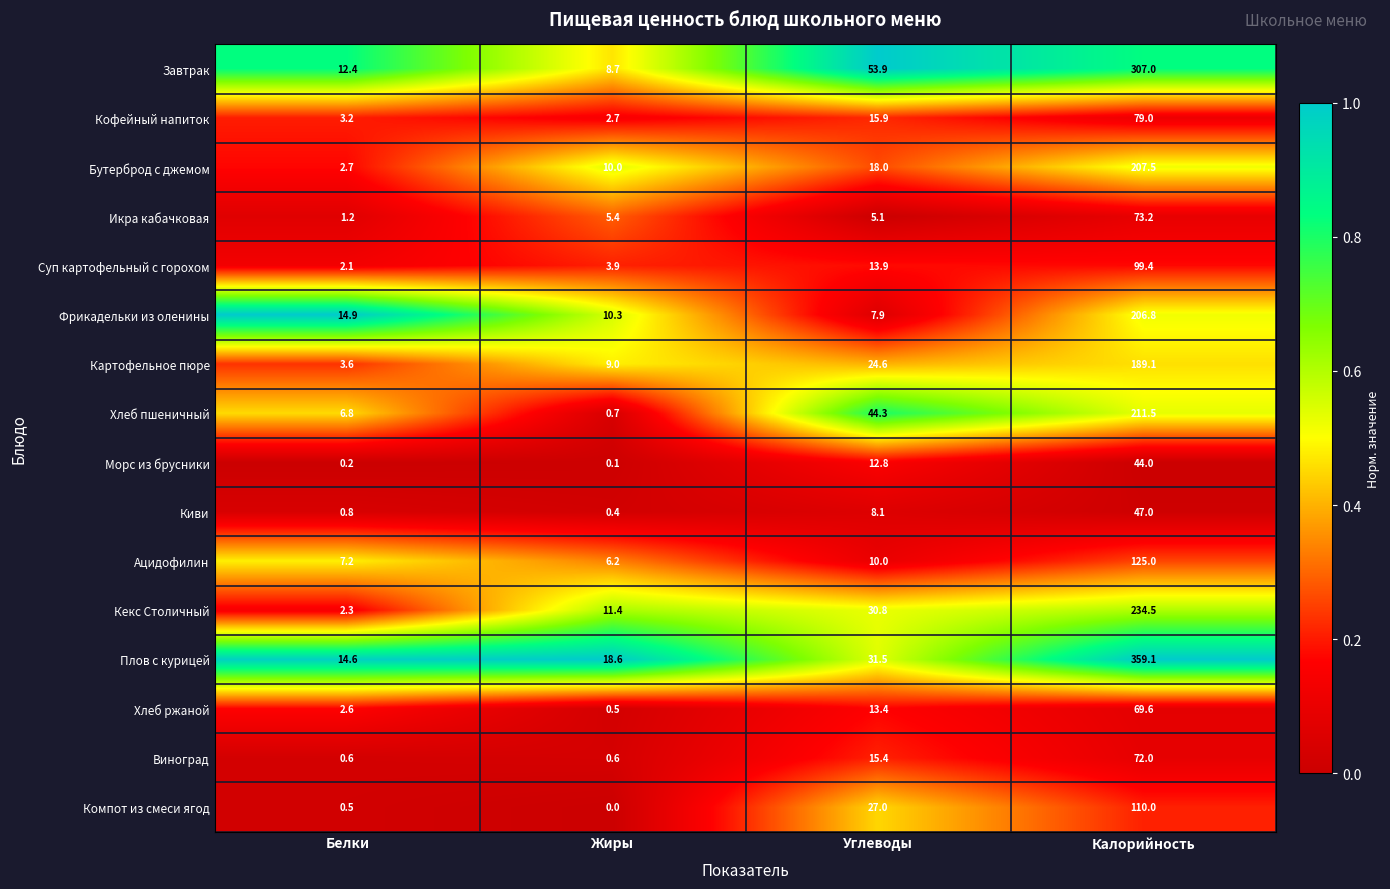

List the series in order of their peak value, highest first.

Плов с курицей, Завтрак, Кекс Столичный, Хлеб пшеничный, Бутерброд с джемом, Фрикадельки из оленины, Картофельное пюре, Ацидофилин, Компот из смеси ягод, Суп картофельный с горохом, Кофейный напиток, Икра кабачковая, Виноград, Хлеб ржаной, Киви, Морс из брусники